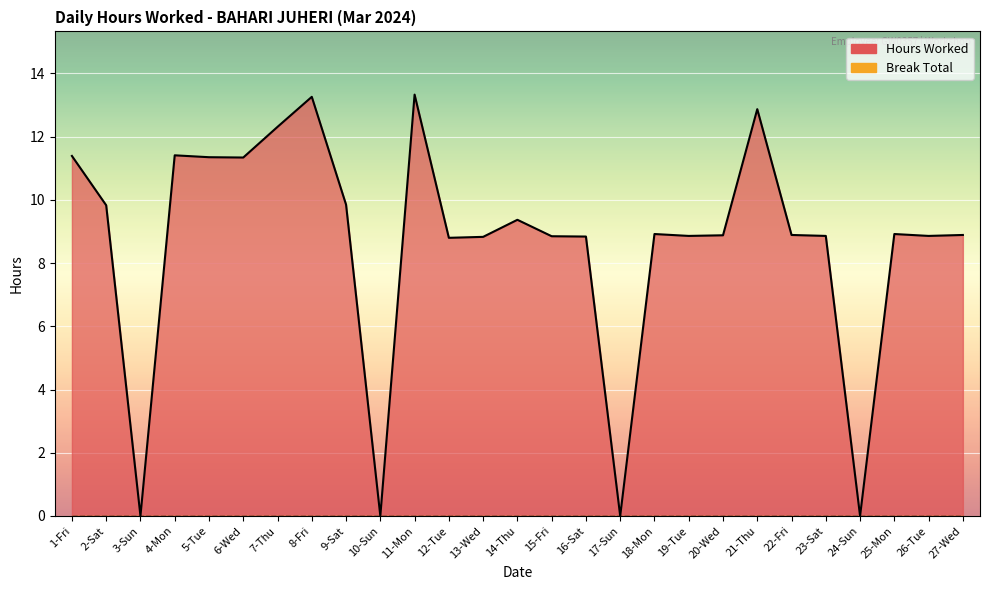

Approximately how many times larger is the value at 25-Mon compared to 2-Sat?

0.9